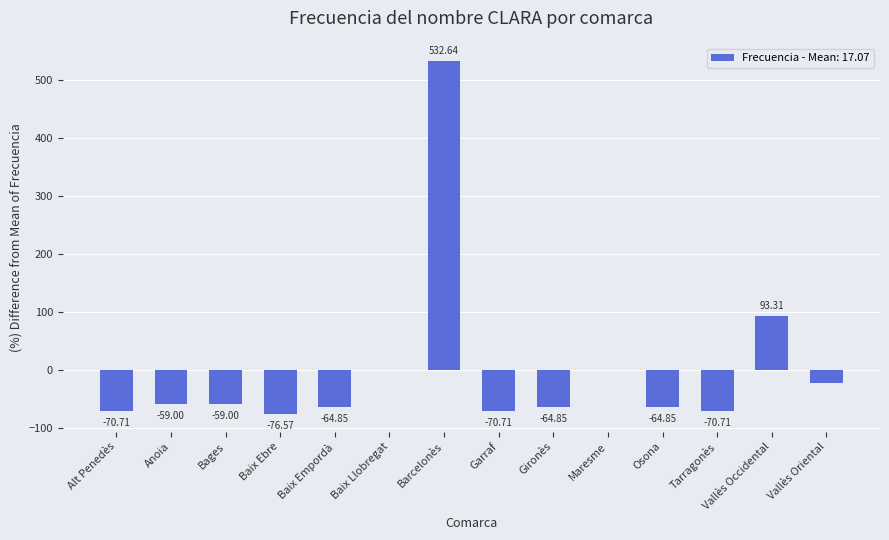

How many distinct data groups are displayed?

1